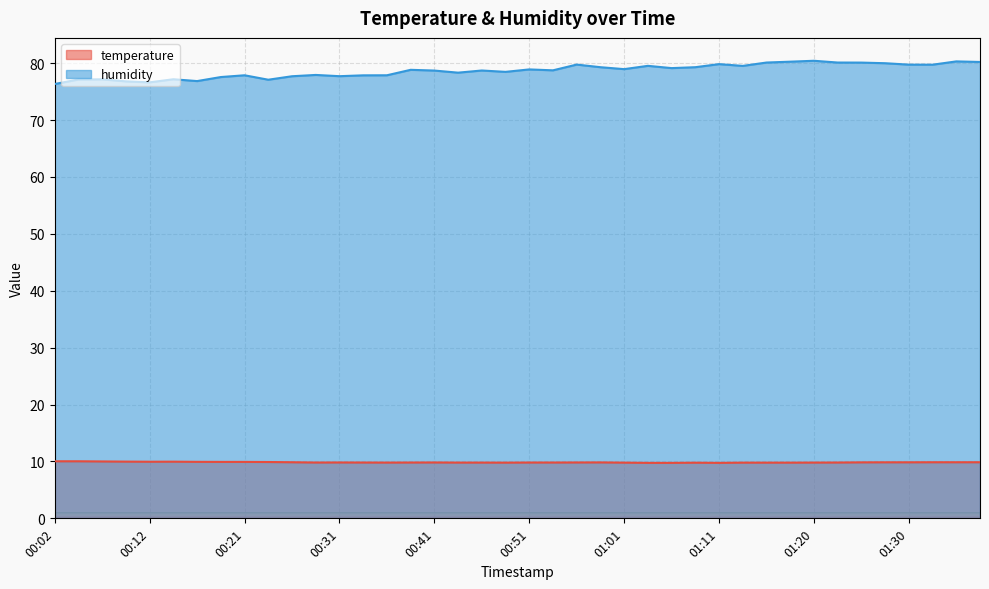

What is the smallest value displayed?

9.8